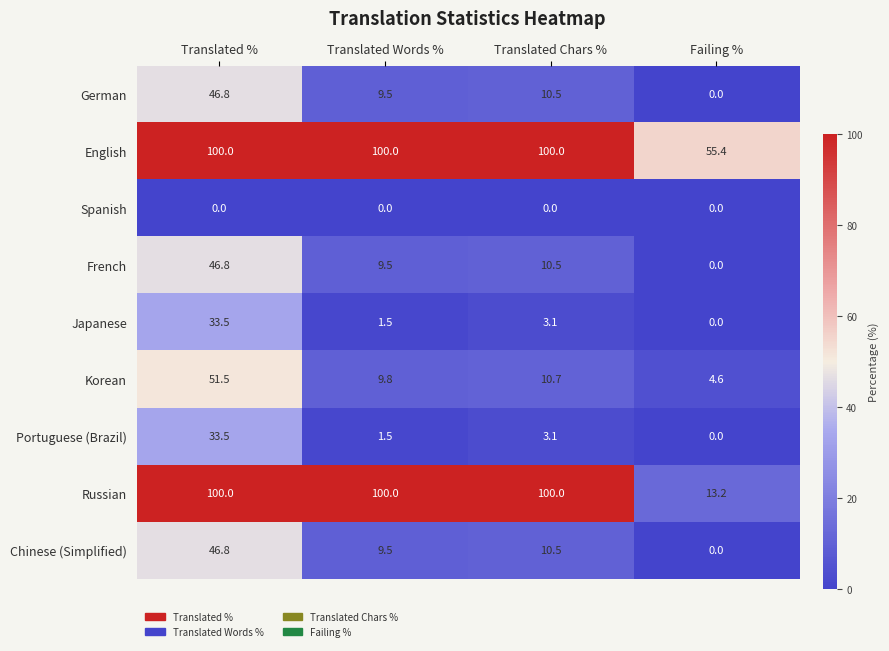

At how many categories does at least one series exceed 67?

3